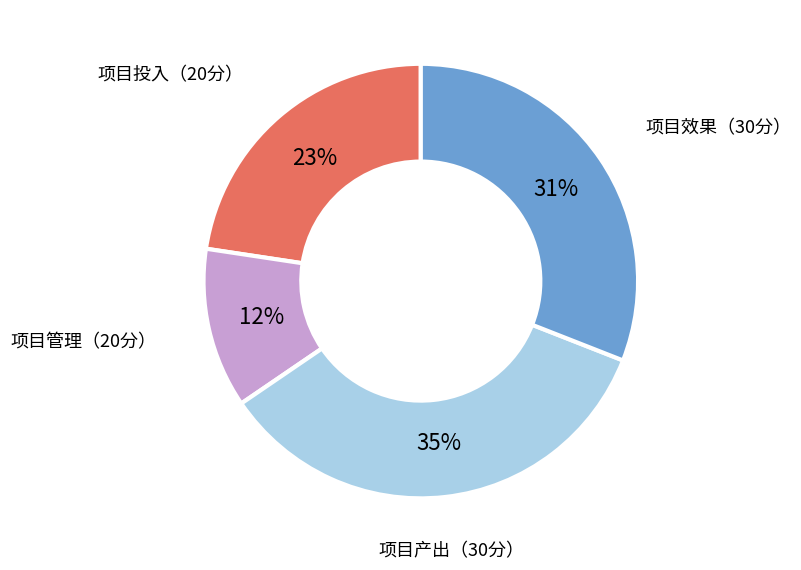

To the nearest percent, what is the average slice percentage?

25%